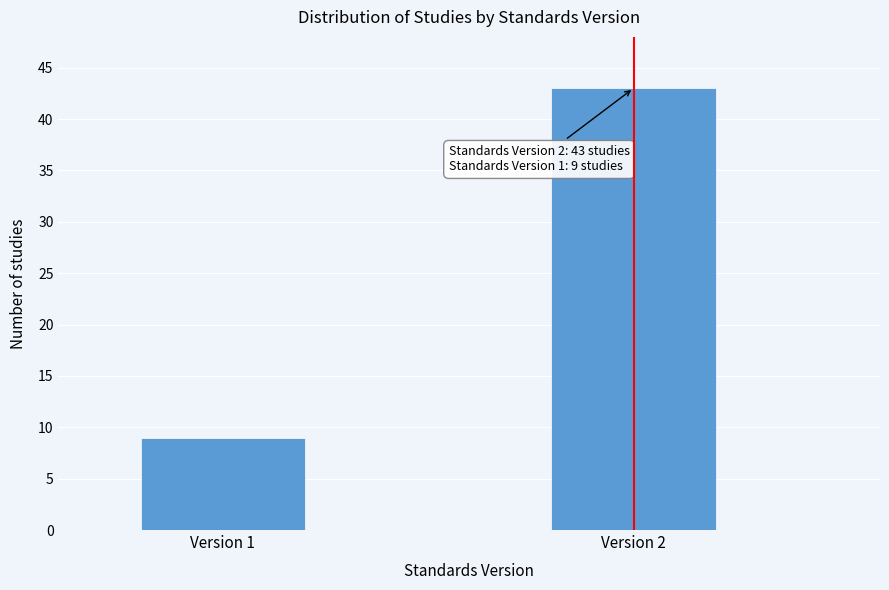

Reading left to right, list all the values displayed in this chart.

Version 1=9	Version 2=43